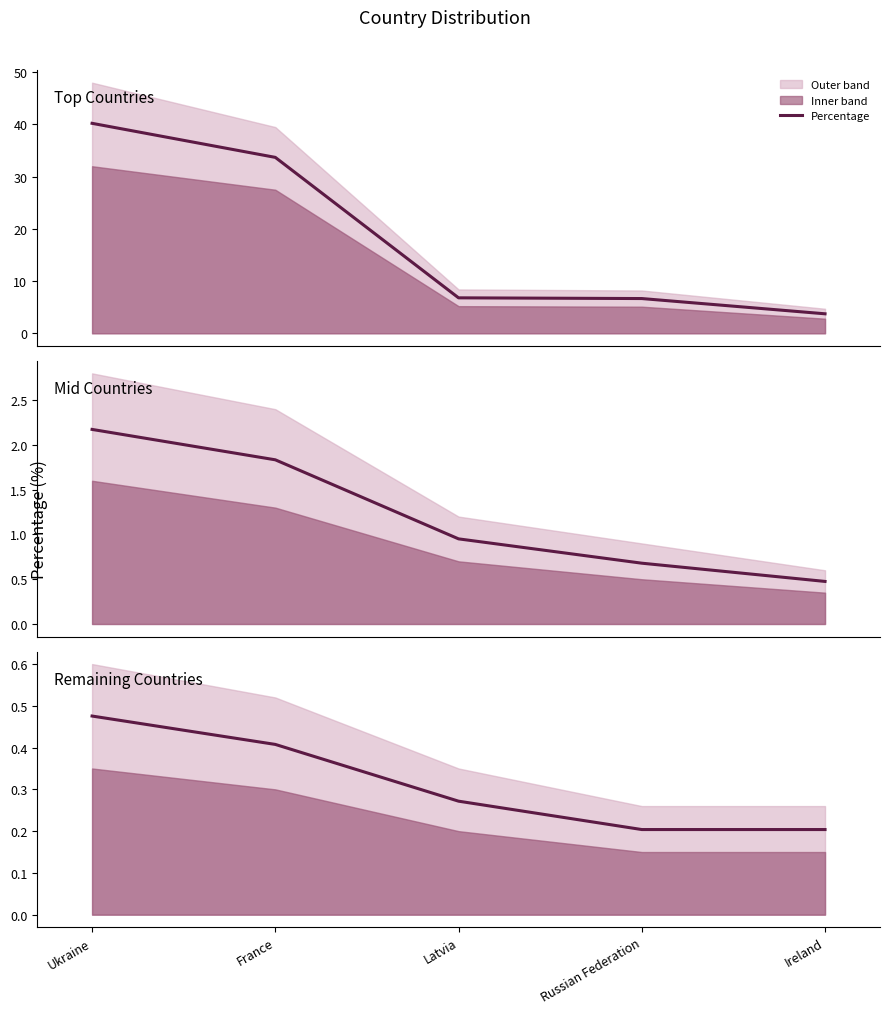

What is the average value?

0.3